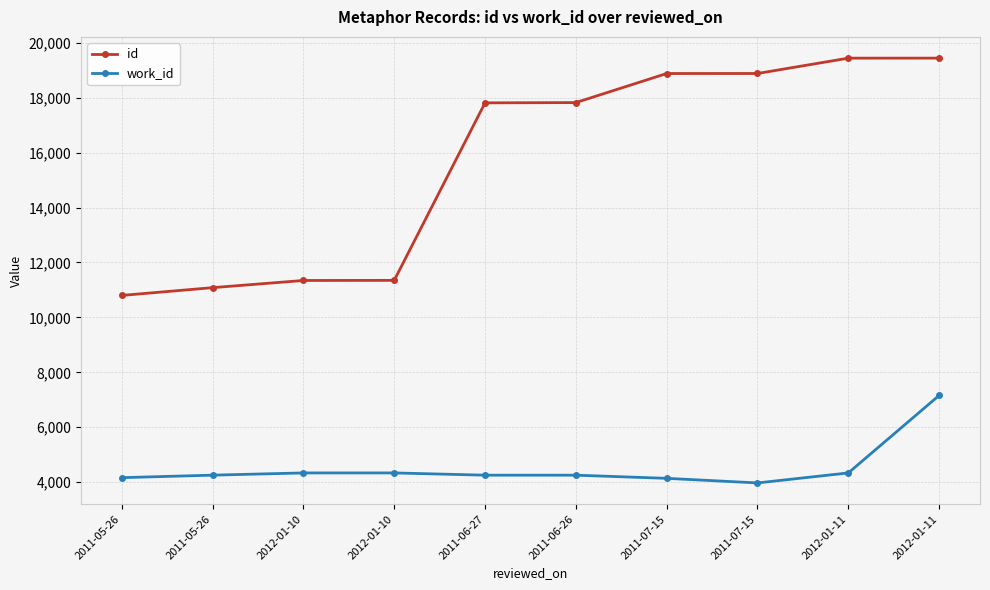

Reading left to right, transcribe all the data shown in this chart.

id: 10800	11083	11344	11348	17809	17819	18877	18878	19436	19437
work_id: 4167	4258	4339	4339	4257	4257	4142	3975	4339	7160